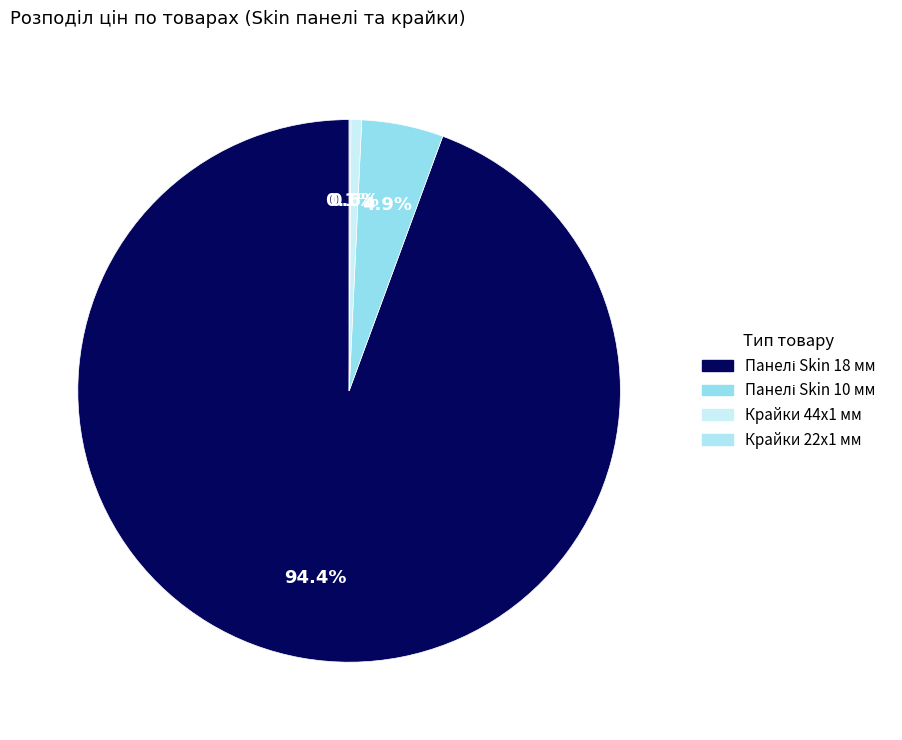

Which category has the smallest portion of the pie?

Крайка 22x1 мм. Skin Калаб'янка 4758 CB